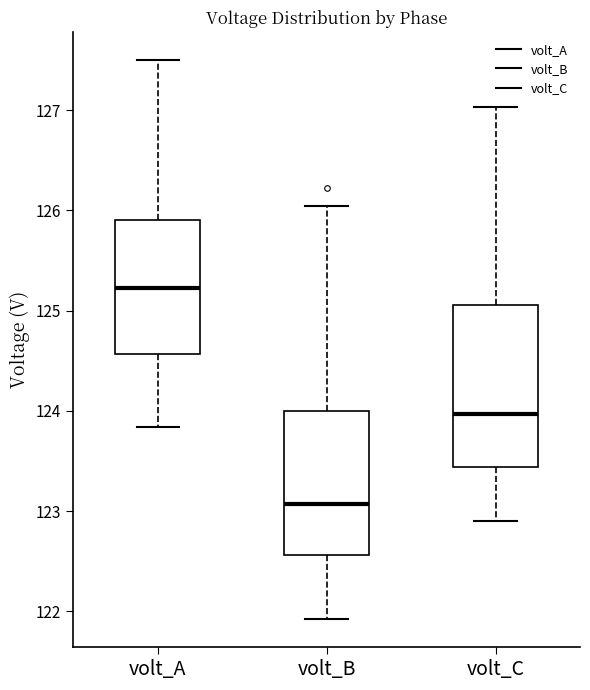

Reading left to right, read every box against the y-axis: the position of its median line, the range the box covers, and the ends of its whiskers. The values are not printed on the chart, so give them approximately, as read against the axis.

volt_A: median 125.2, box 124.6 to 125.9, whiskers 123.8 to 127.5
volt_B: median 123.1, box 122.6 to 124.0, whiskers 121.9 to 126.0
volt_C: median 124.0, box 123.4 to 125.1, whiskers 122.9 to 127.0